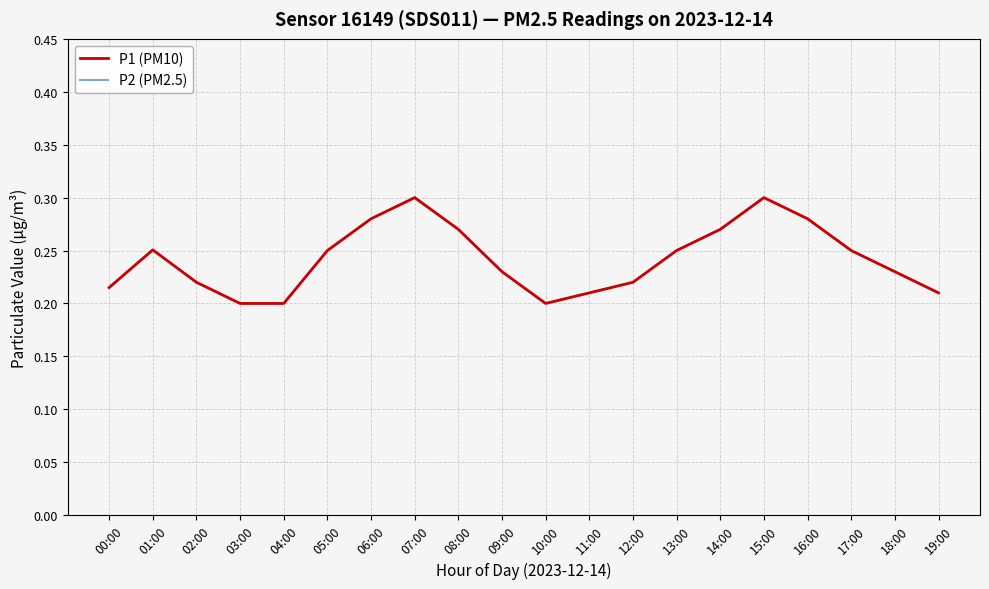

How many interior local peaks does the P1 (PM10) series have?

3